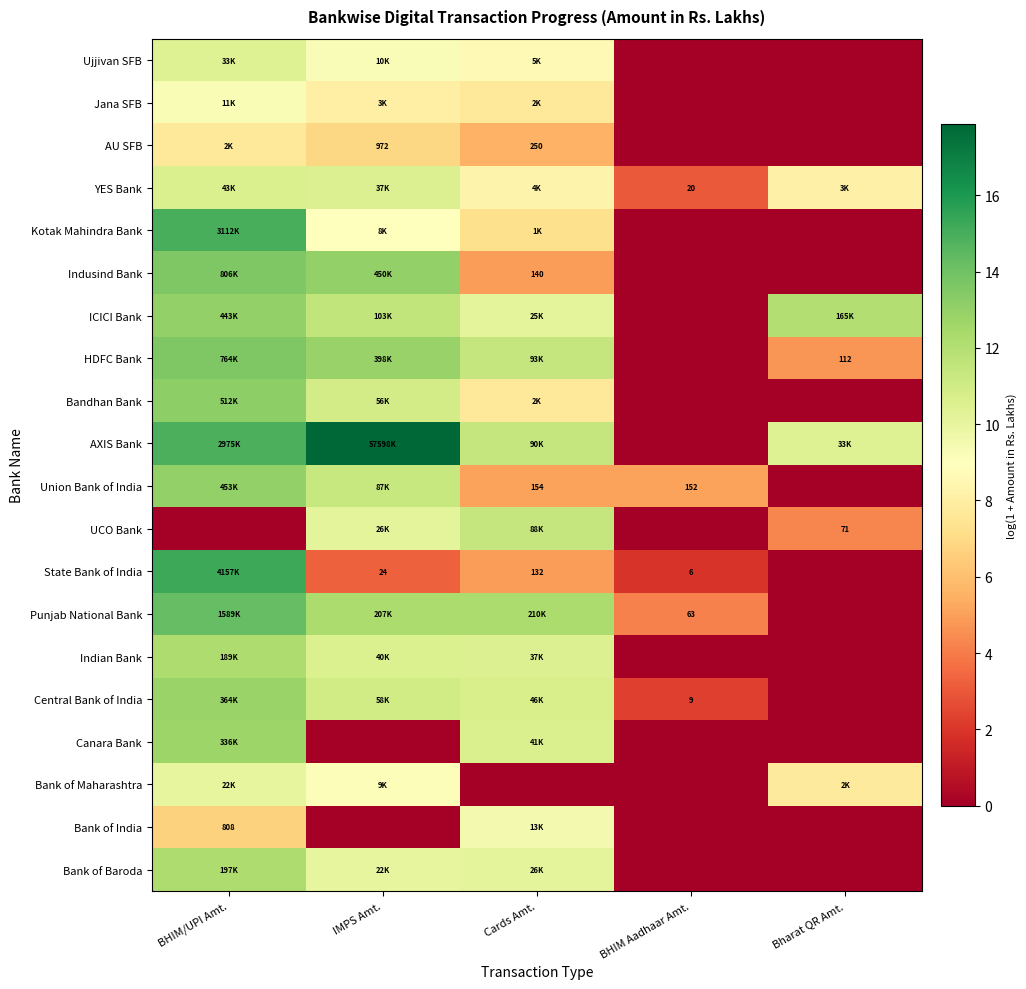

What is the sum of all Bandhan Bank values?

31.7